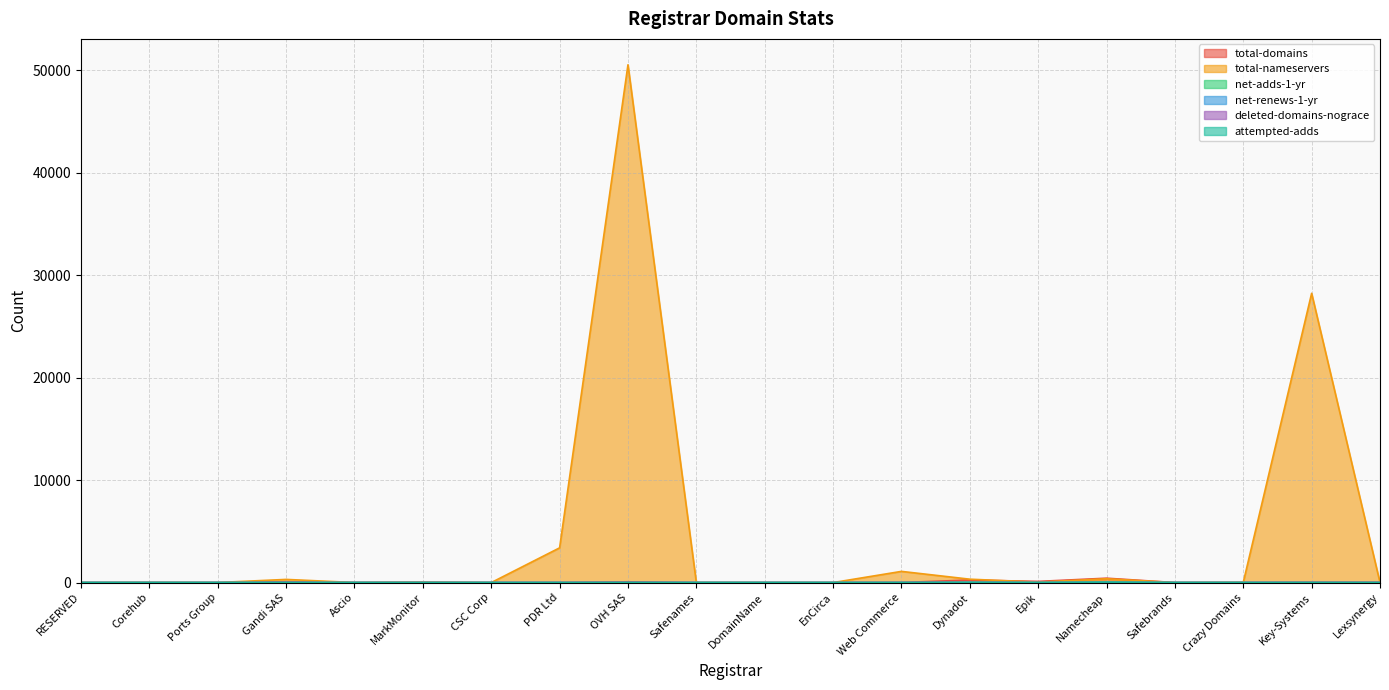

Count the number of categories in the chart.

20